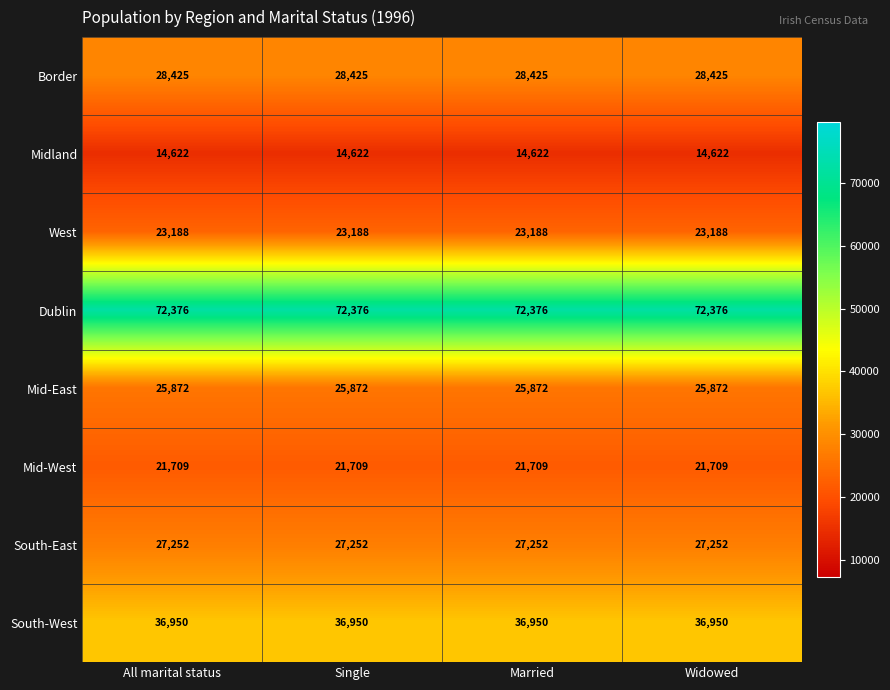

Which series has the largest total across all categories?

Dublin